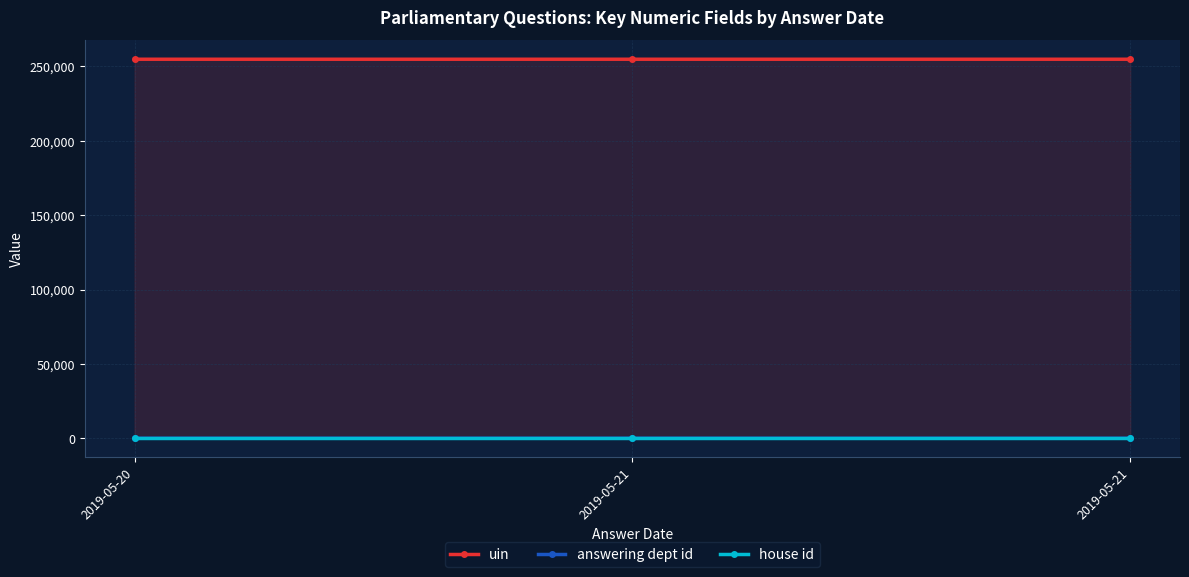

Rank the series at 2019-05-21 from highest to lowest value.

uin, answering dept id, house id